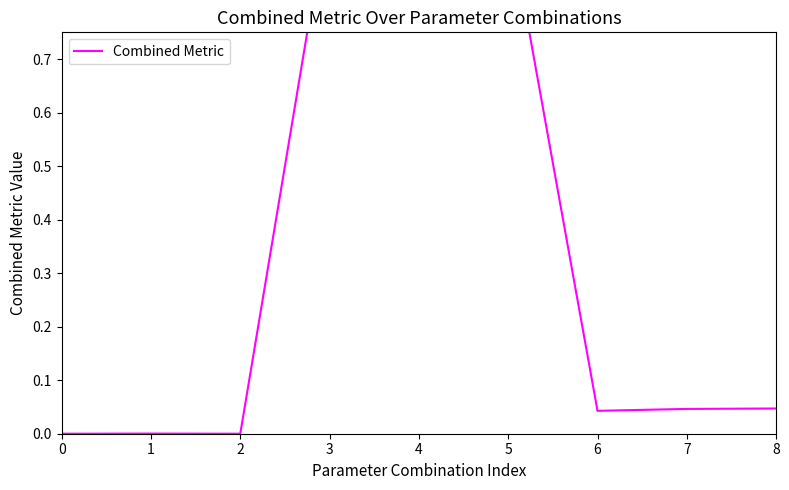

Reading left to right, list all the values displayed in this chart.

0=0.0	1=0.0	2=0.0	3=1.0	4=1.0	5=1.0	6=0.0	7=0.0	8=0.0